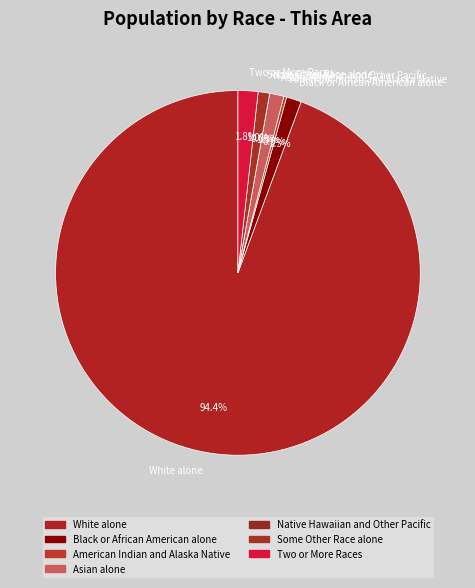

How many slices are in this pie chart?

7